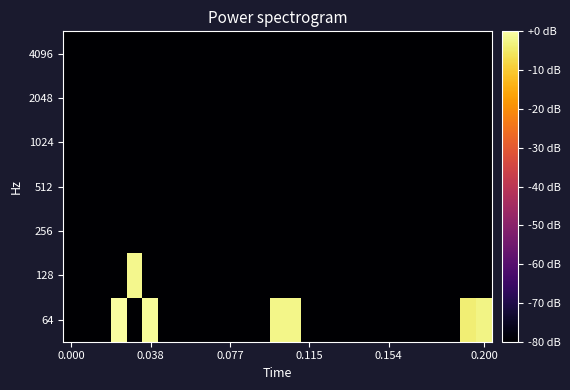

Reading left to right, what are all the values shown in this chart?

64: -80.0	-80.0	-80.0	-0.4	-80.0	-1.1	-80.0	-80.0	-80.0	-80.0	-80.0	-80.0	-80.0	-2.5	-2.3	-80.0	-80.0	-80.0	-80.0	-80.0	-80.0	-80.0	-80.0	-80.0	-80.0	-3.8	-2.7
128: -80.0	-80.0	-80.0	-80.0	-2.2	-80.0	-80.0	-80.0	-80.0	-80.0	-80.0	-80.0	-80.0	-80.0	-80.0	-80.0	-80.0	-80.0	-80.0	-80.0	-80.0	-80.0	-80.0	-80.0	-80.0	-80.0	-80.0
256: -80.0	-80.0	-80.0	-80.0	-80.0	-80.0	-80.0	-80.0	-80.0	-80.0	-80.0	-80.0	-80.0	-80.0	-80.0	-80.0	-80.0	-80.0	-80.0	-80.0	-80.0	-80.0	-80.0	-80.0	-80.0	-80.0	-80.0
512: -80.0	-80.0	-80.0	-80.0	-80.0	-80.0	-80.0	-80.0	-80.0	-80.0	-80.0	-80.0	-80.0	-80.0	-80.0	-80.0	-80.0	-80.0	-80.0	-80.0	-80.0	-80.0	-80.0	-80.0	-80.0	-80.0	-80.0
1024: -80.0	-80.0	-80.0	-80.0	-80.0	-80.0	-80.0	-80.0	-80.0	-80.0	-80.0	-80.0	-80.0	-80.0	-80.0	-80.0	-80.0	-80.0	-80.0	-80.0	-80.0	-80.0	-80.0	-80.0	-80.0	-80.0	-80.0
2048: -80.0	-80.0	-80.0	-80.0	-80.0	-80.0	-80.0	-80.0	-80.0	-80.0	-80.0	-80.0	-80.0	-80.0	-80.0	-80.0	-80.0	-80.0	-80.0	-80.0	-80.0	-80.0	-80.0	-80.0	-80.0	-80.0	-80.0
4096: -80.0	-80.0	-80.0	-80.0	-80.0	-80.0	-80.0	-80.0	-80.0	-80.0	-80.0	-80.0	-80.0	-80.0	-80.0	-80.0	-80.0	-80.0	-80.0	-80.0	-80.0	-80.0	-80.0	-80.0	-80.0	-80.0	-80.0